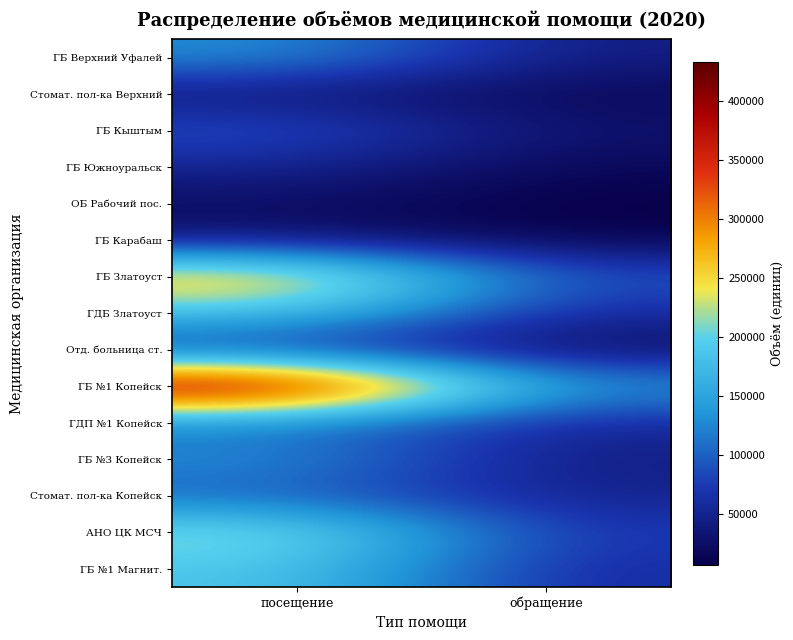

List the series in order of their peak value, lowest first.

ОБ Рабочий пос., Стомат. пол-ка Верхний, ГБ Карабаш, ГБ Южноуральск, Отд. больница ст., ГБ Кыштым, Стомат. пол-ка Копейск, ГДП №1 Копейск, ГБ Верхний Уфалей, ГБ №3 Копейск, ГДБ Златоуст, ГБ №1 Магнит., АНО ЦК МСЧ, ГБ Златоуст, ГБ №1 Копейск